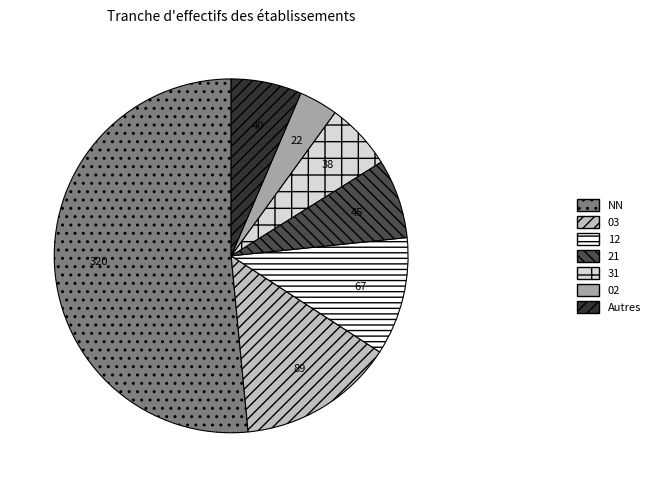

Which slice is the largest?

NN